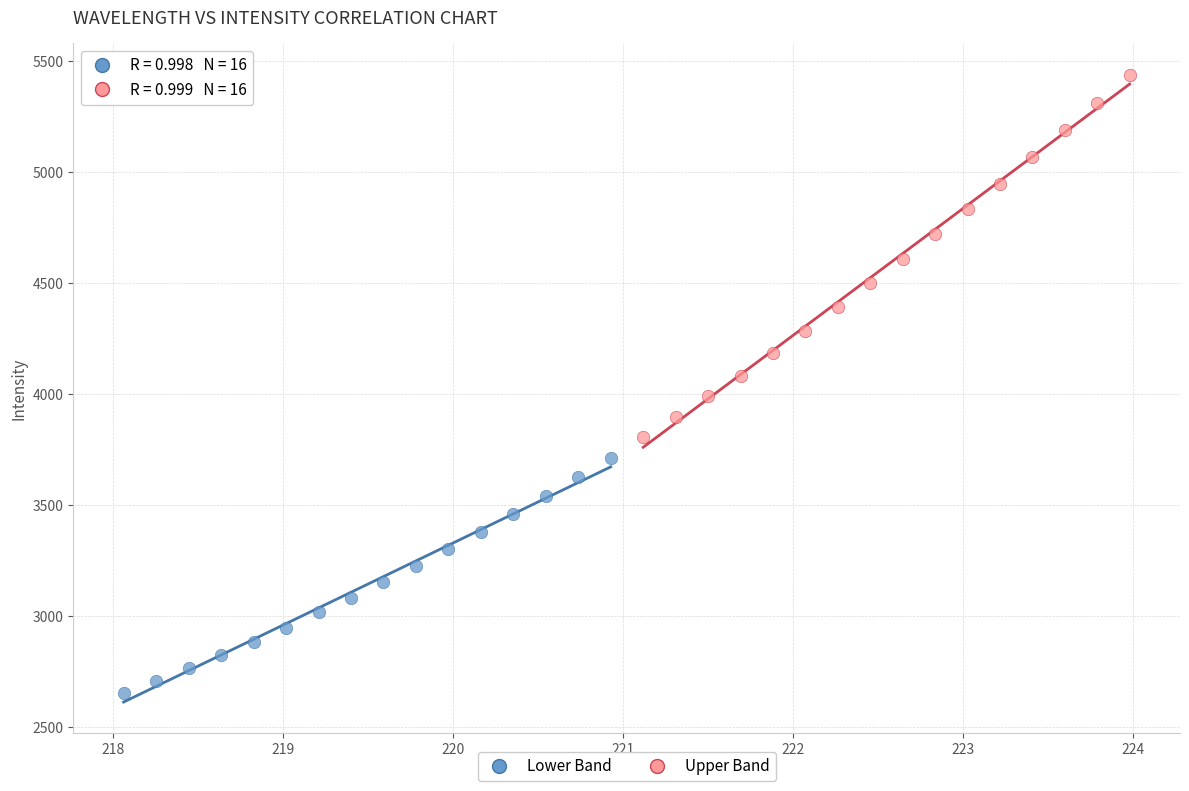

Which series contains the lowest Y value?

Lower Band